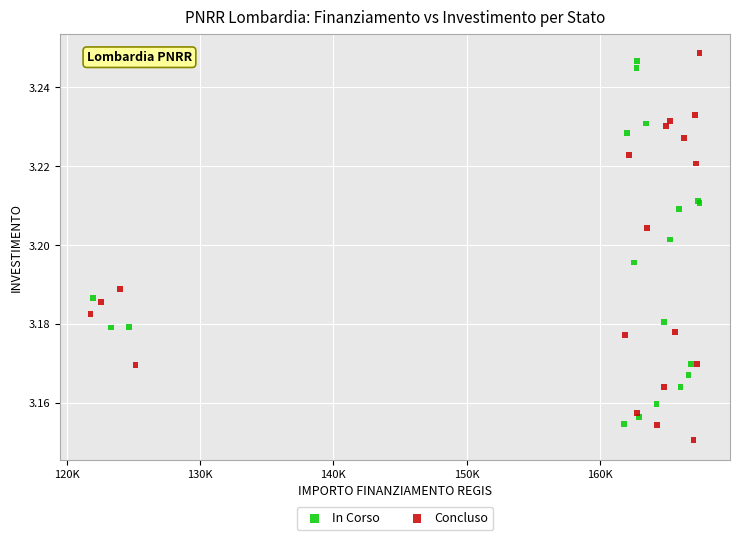

What are all the series names shown in the legend?

In Corso, Concluso